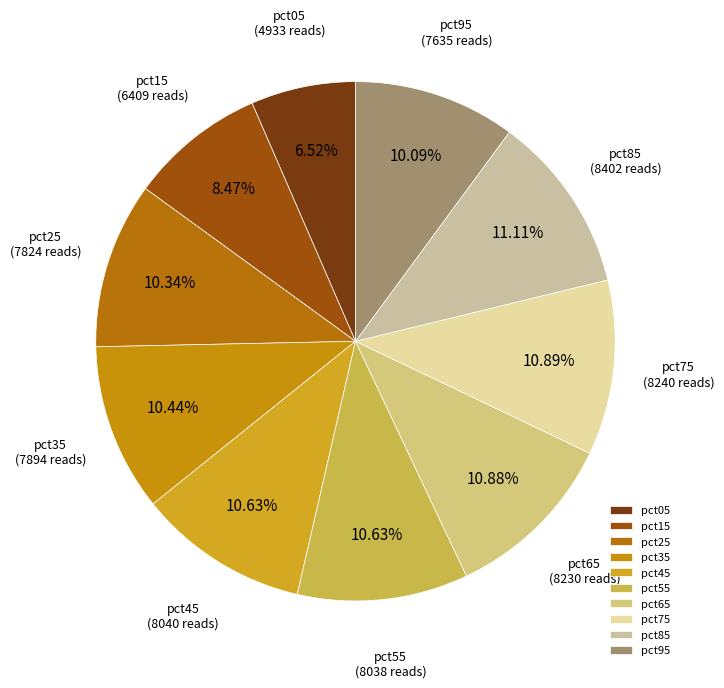

Combined, do pct05 and pct65 account for over 50%?

No